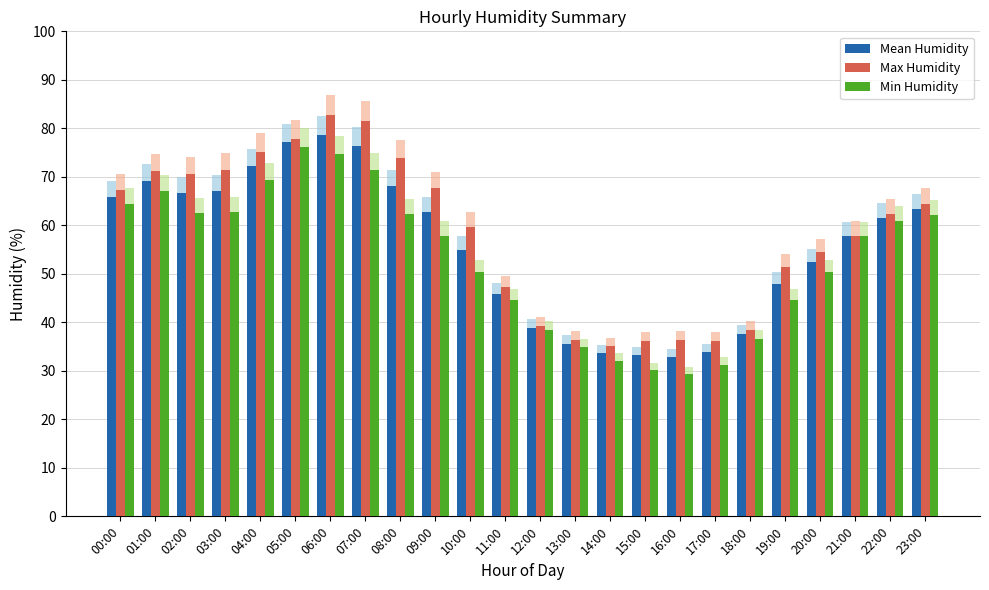

Which category has the highest value across all series?

06:00